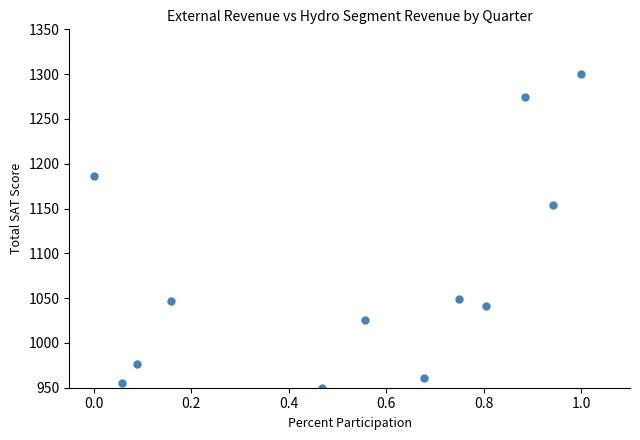

What Y value in the scatter plot is closest to 1125?

1154.1